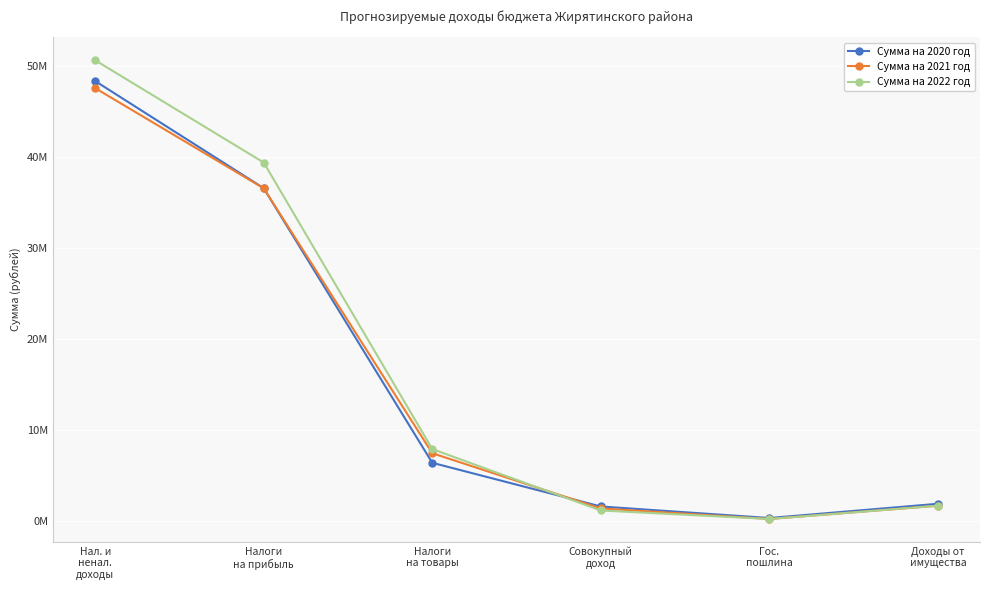

What is the difference between the second highest and second lowest values in the Сумма на 2022 год series?

38201200